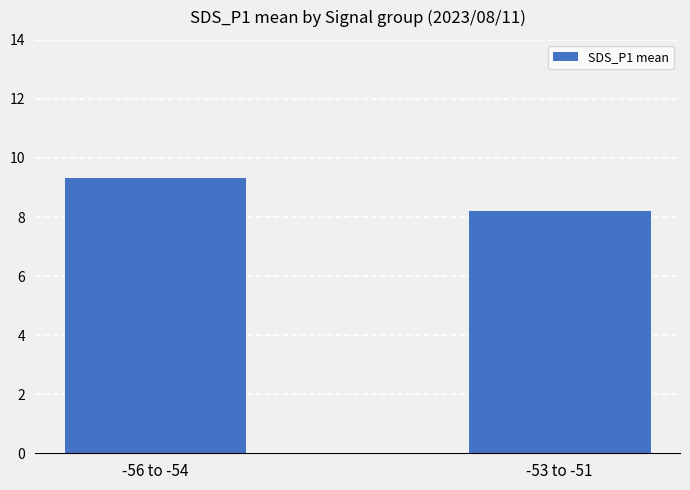

Approximately how many times larger is the value at -56 to -54 compared to -53 to -51?

1.1